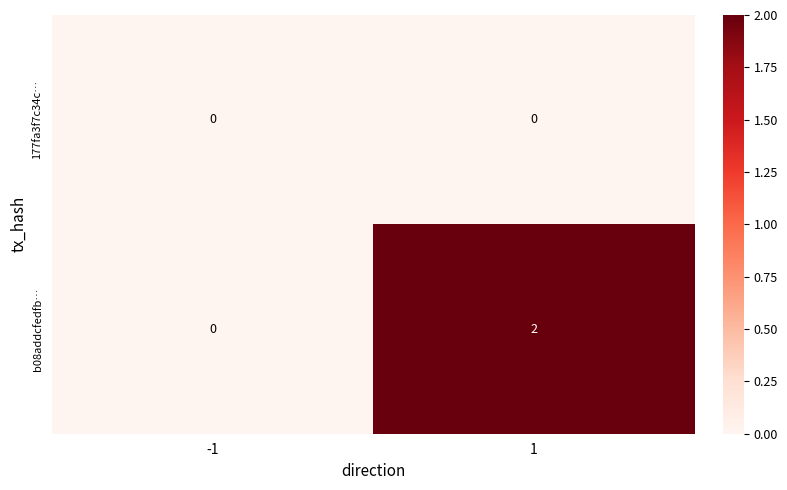

Which series has the largest total across all categories?

b08addcfedfb…